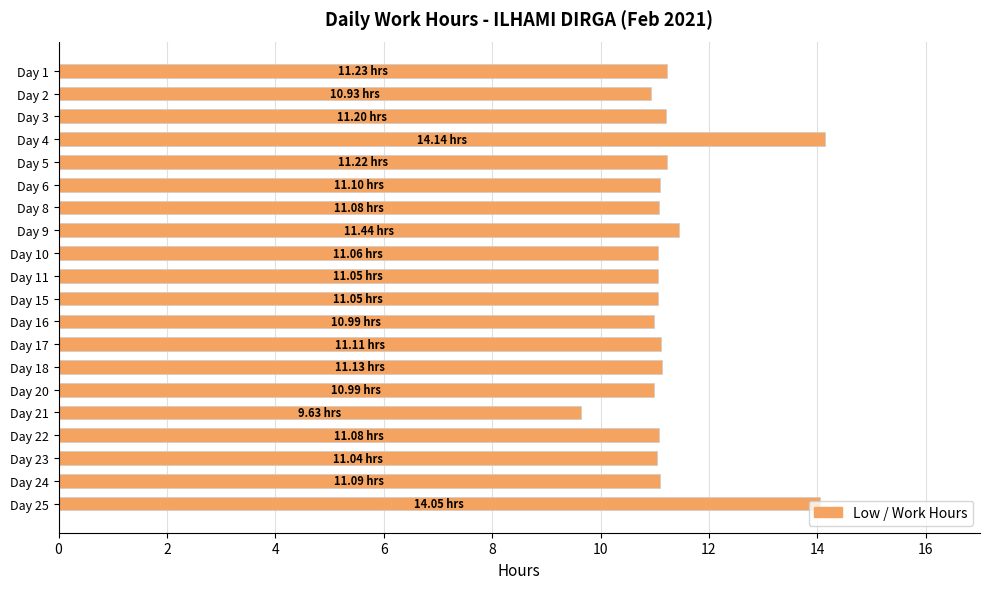

What is the sum of all values?

226.6